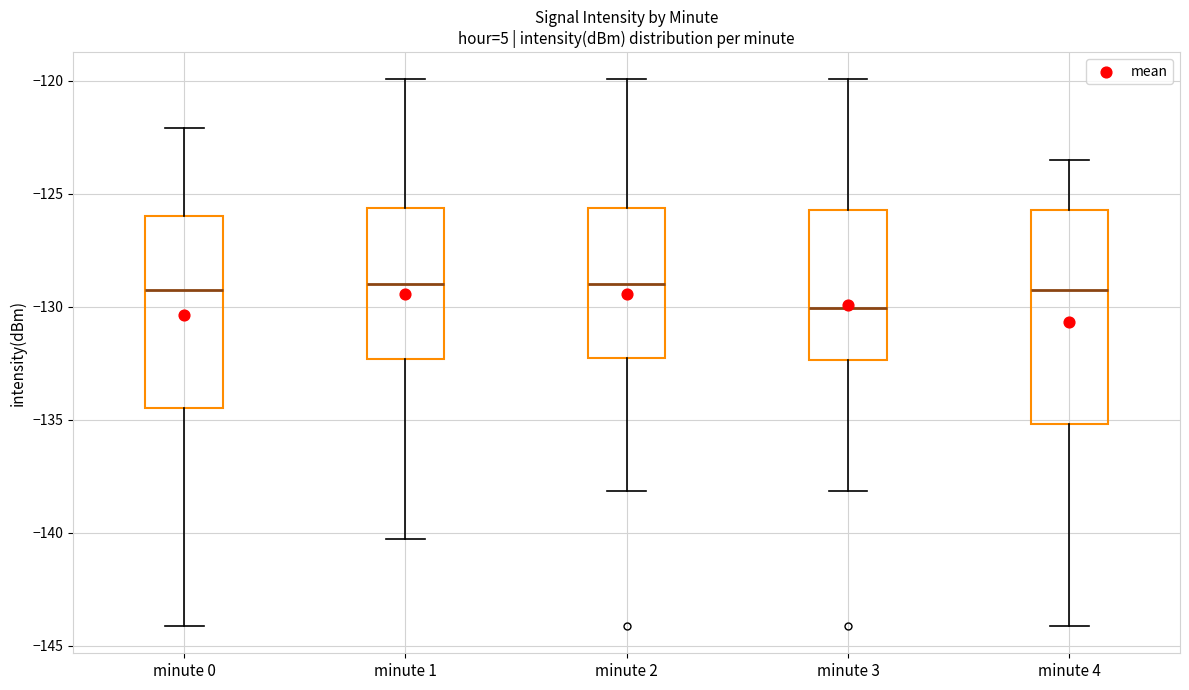

Reading left to right, read every box against the y-axis: the position of its median line, the range the box covers, and the ends of its whiskers. The values are not printed on the chart, so give them approximately, as read against the axis.

minute 0: median -129.5, box -134.5 to -126.0, whiskers -144.0 to -122.0
minute 1: median -129.0, box -132.5 to -125.5, whiskers -140.5 to -120.0
minute 2: median -129.0, box -132.5 to -125.5, whiskers -138.0 to -120.0
minute 3: median -130.0, box -132.5 to -125.5, whiskers -138.0 to -120.0
minute 4: median -129.5, box -135.0 to -125.5, whiskers -144.0 to -123.5